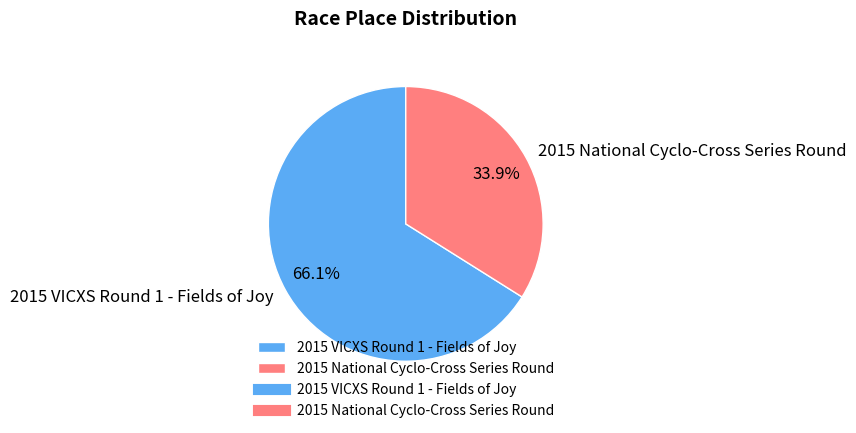

What is the largest slice in the pie chart?

2015 VICXS Round 1 - Fields of Joy